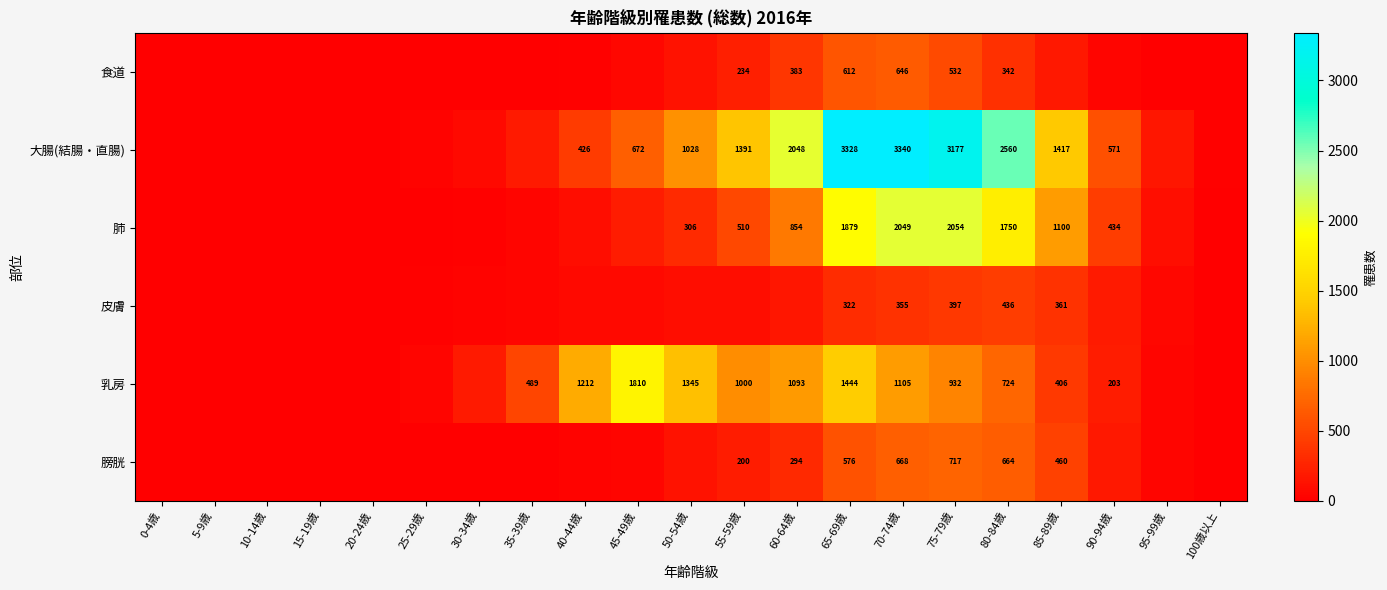

What is the sum of the 乳房 values at 85-89歳 and 70-74歳?

1511